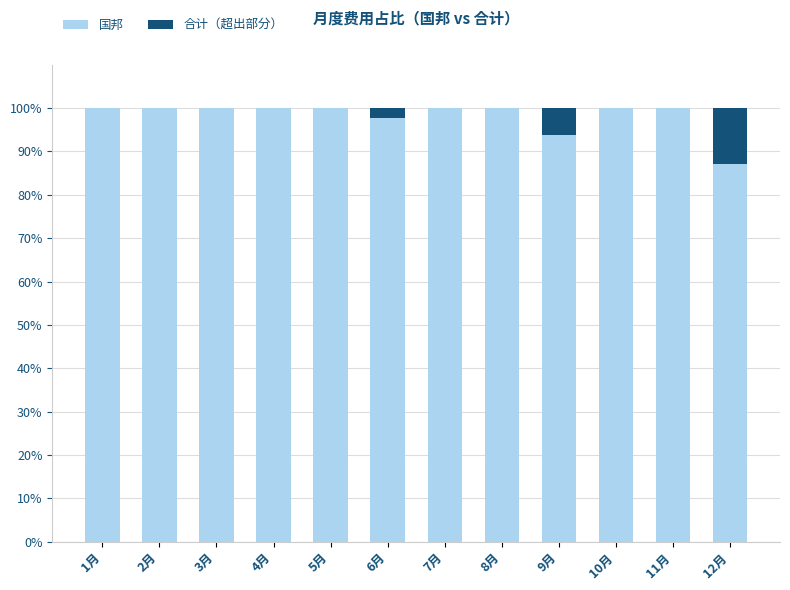

What is the highest value of the 国邦 series?

100.0